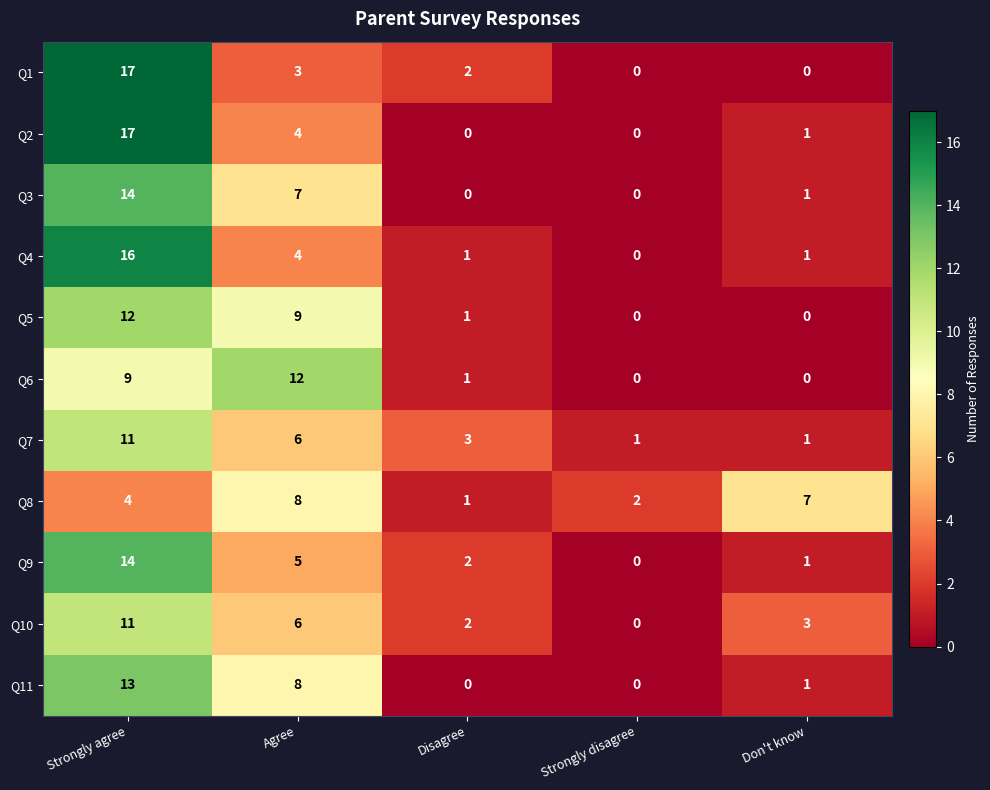

What is the difference between the highest and lowest values at Disagree?

3